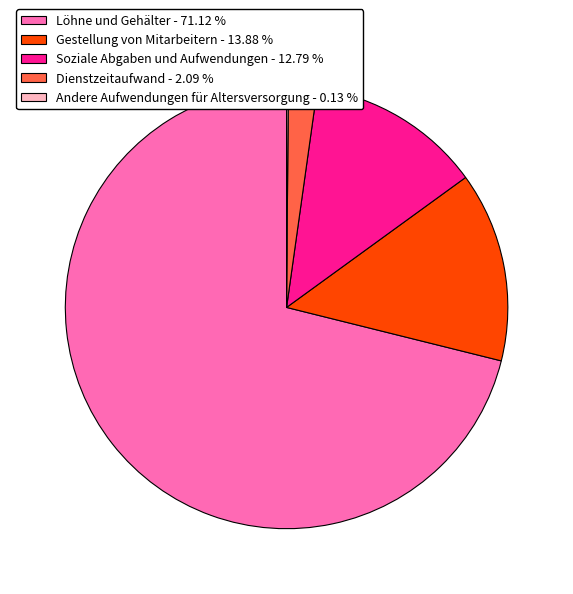

What is the ratio of the value at Löhne und Gehälter - 71.12 % to the value at Soziale Abgaben und Aufwendungen - 12.79 %?

5.6